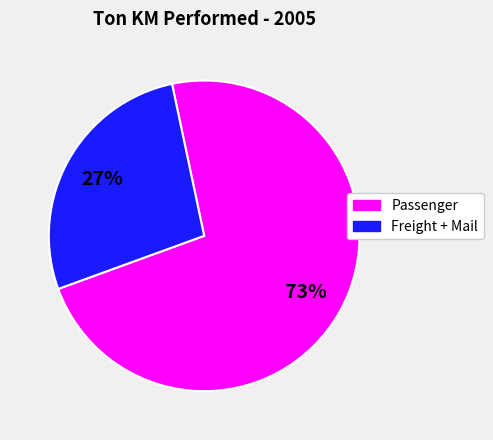

Do Passenger and Freight + Mail together represent more than half of the pie?

Yes